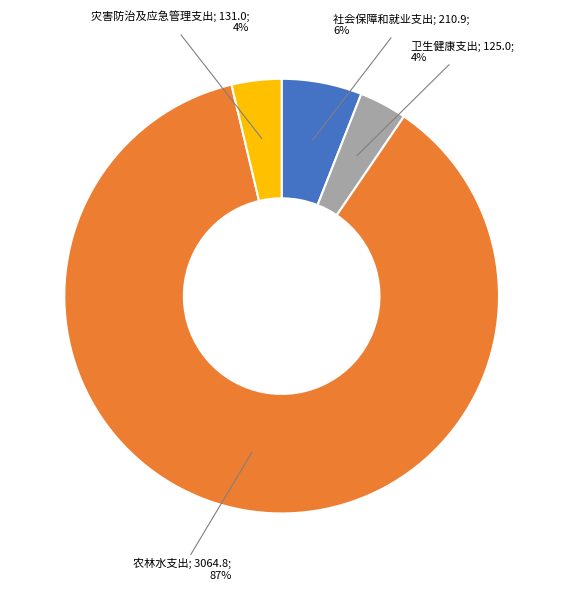

To the nearest percent, what is the average slice percentage?

25%